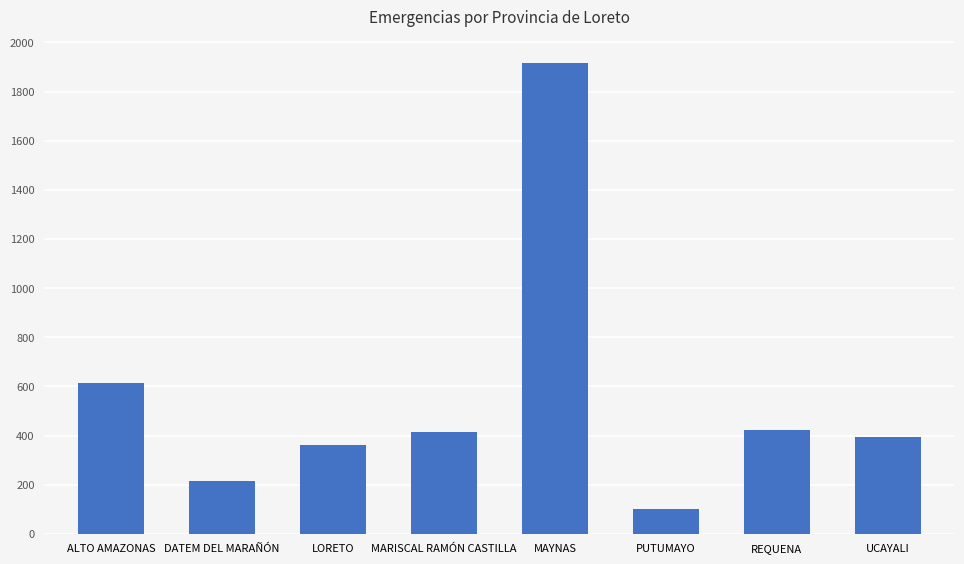

At which category does the chart reach its peak across all series?

MAYNAS